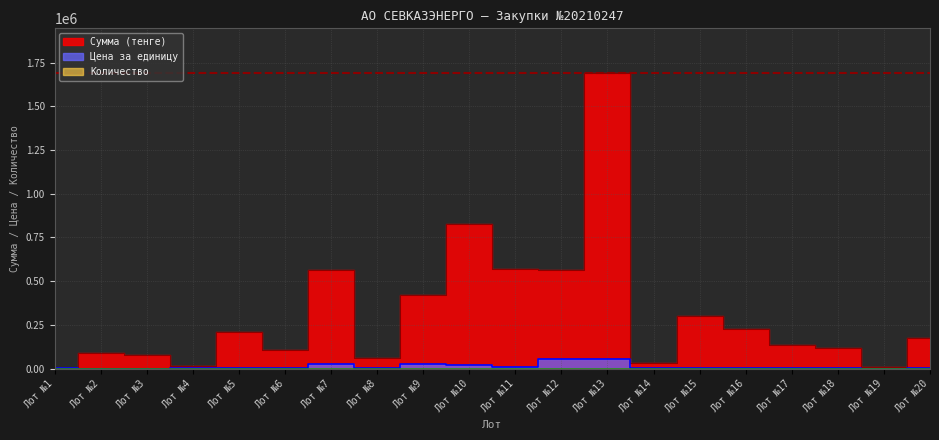

Which category has the highest value in the Цена за единицу series?

Лот №12